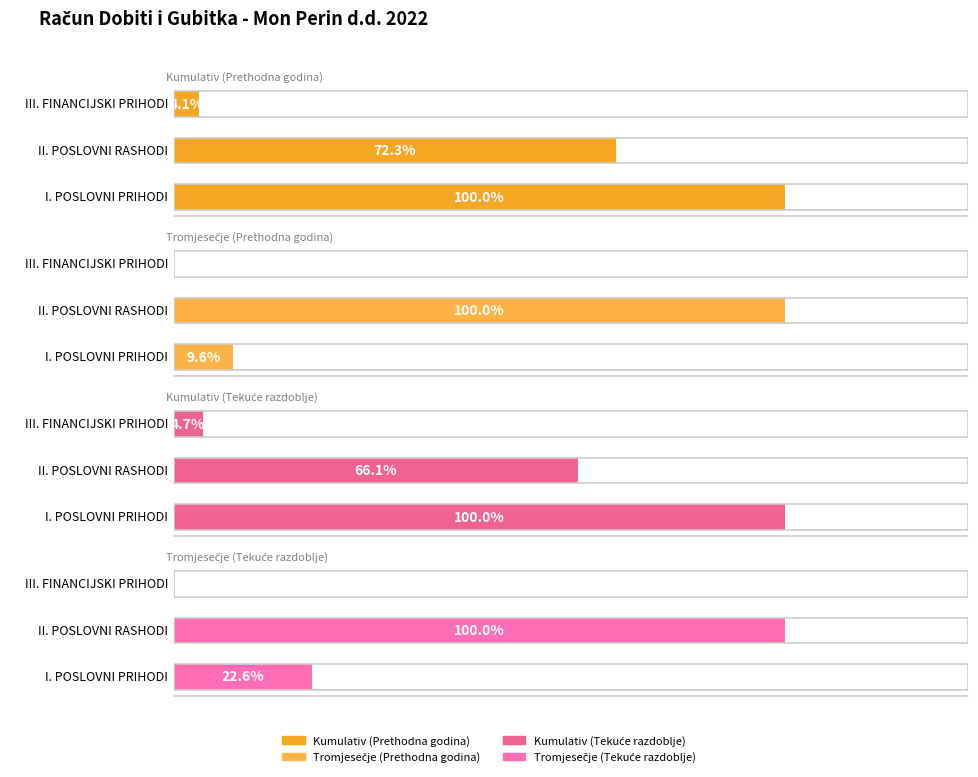

Which series has the widest spread of values?

Tromjesečje (Prethodna godina)